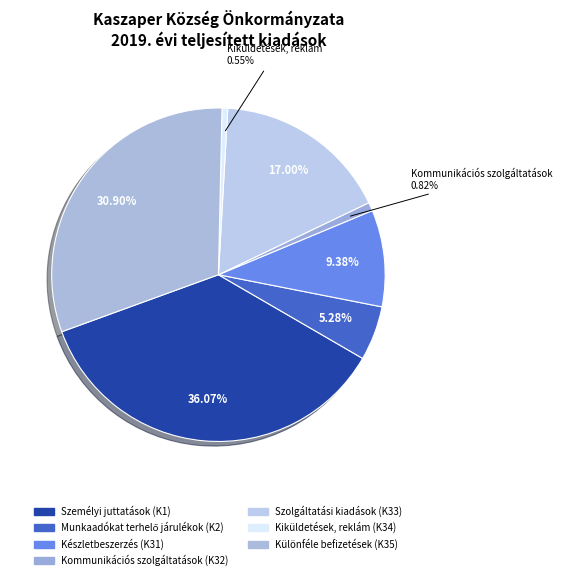

Is it true that Munkaadókat terhelő járulékok (K2) is 1% of the pie?

False